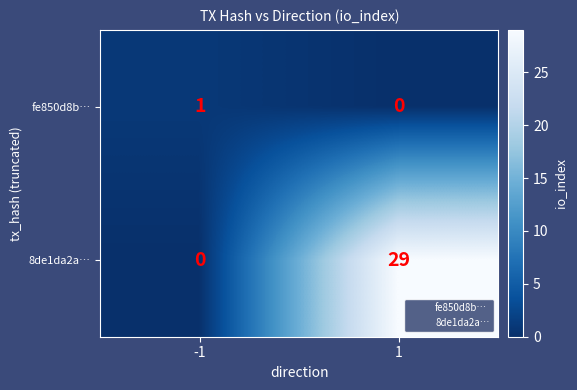

Which series changed the most between -1 and 1?

8de1da2a…